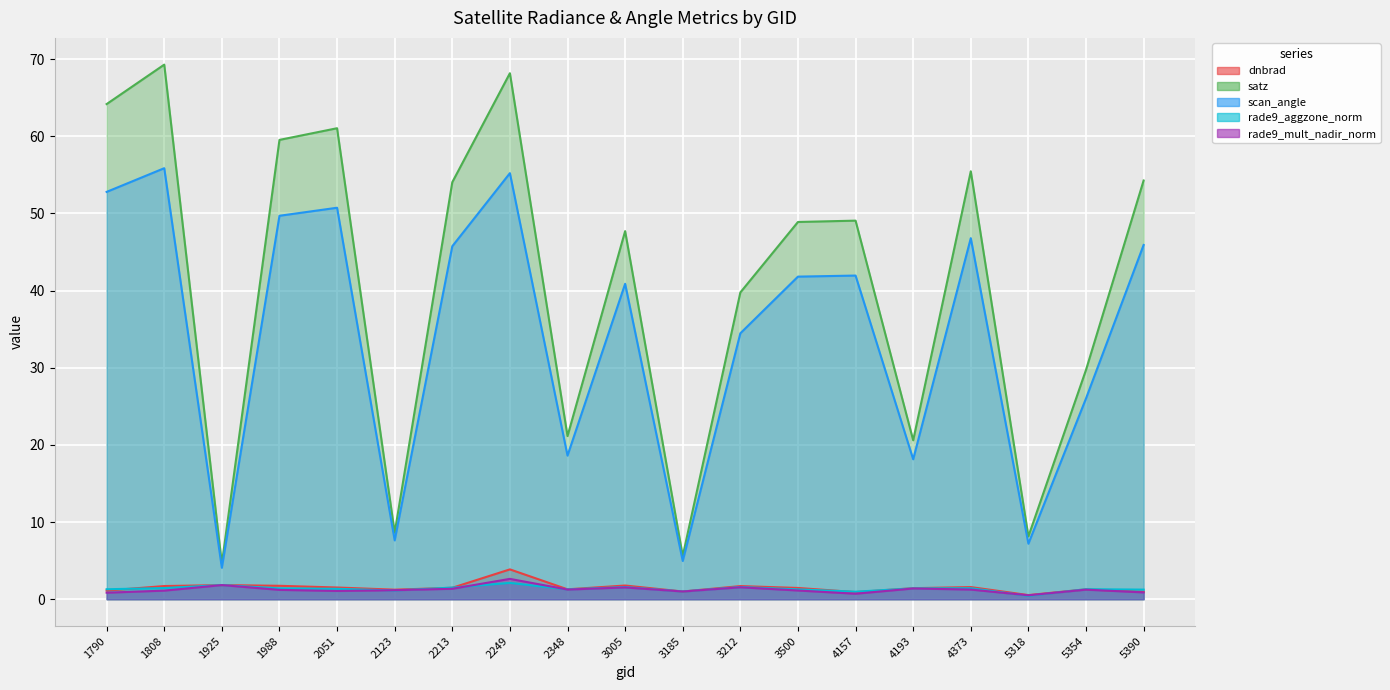

What is the highest value of the dnbrad series?

3.9